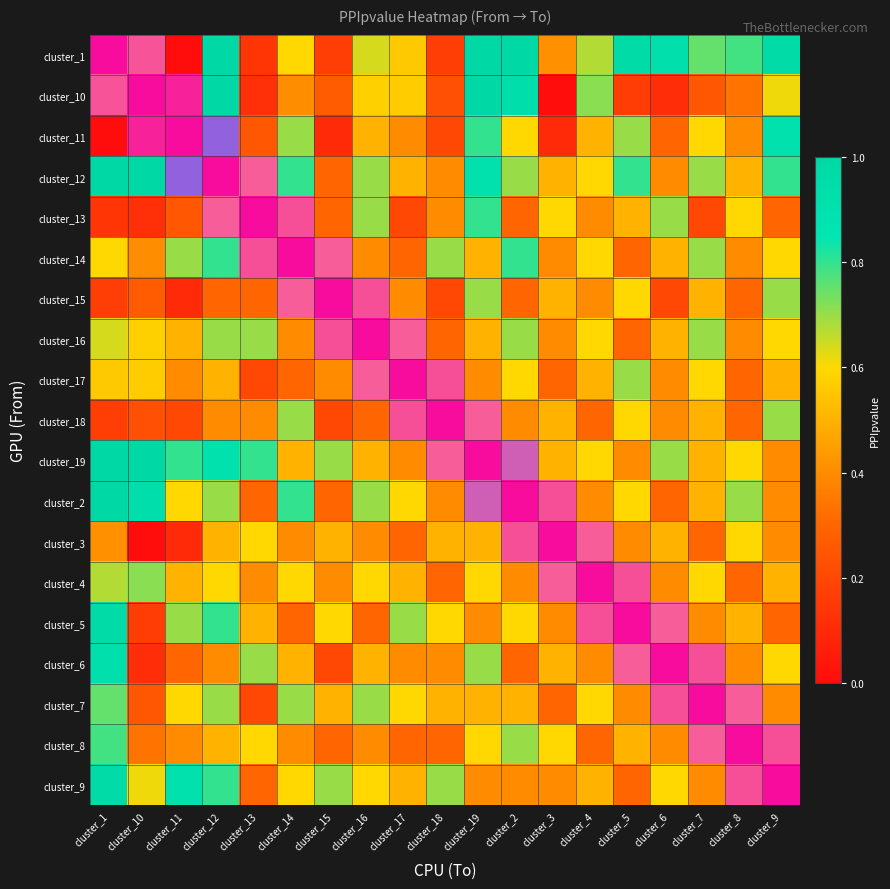

Which series has the widest spread of values?

cluster_1